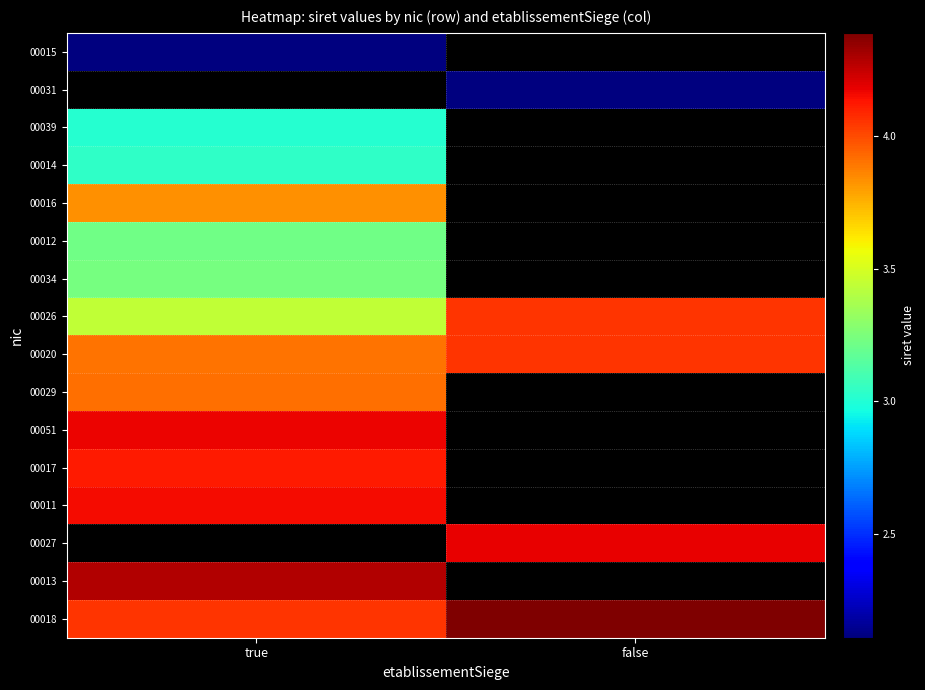

What is the smallest value displayed?

21090236700015.0